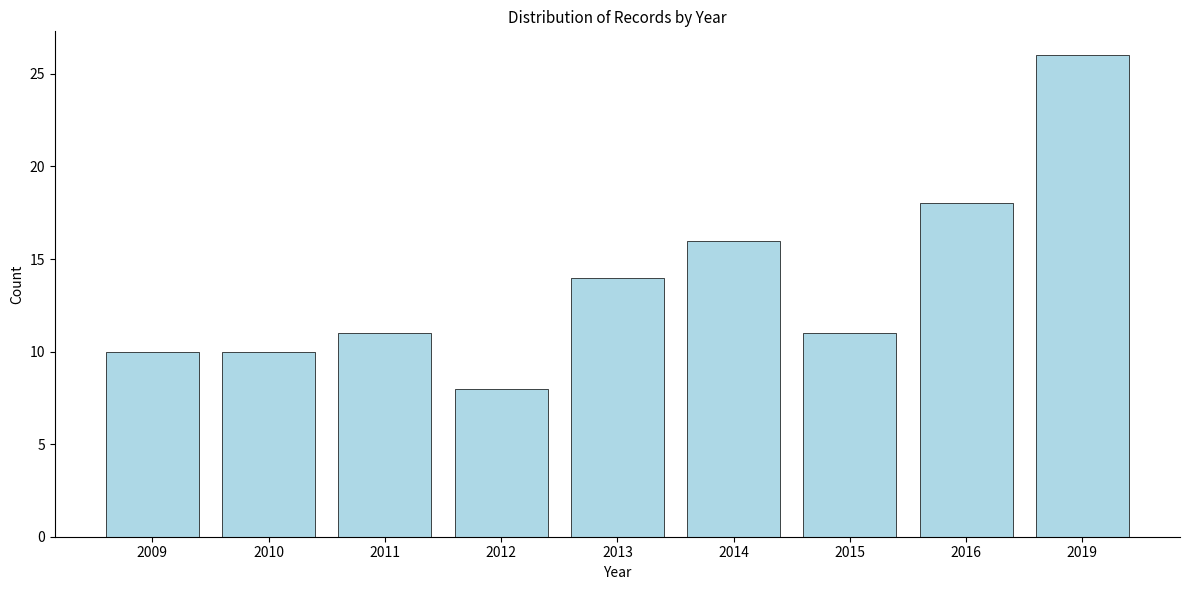

Reading left to right, extract all data points from this chart.

10	10	11	8	14	16	11	18	26